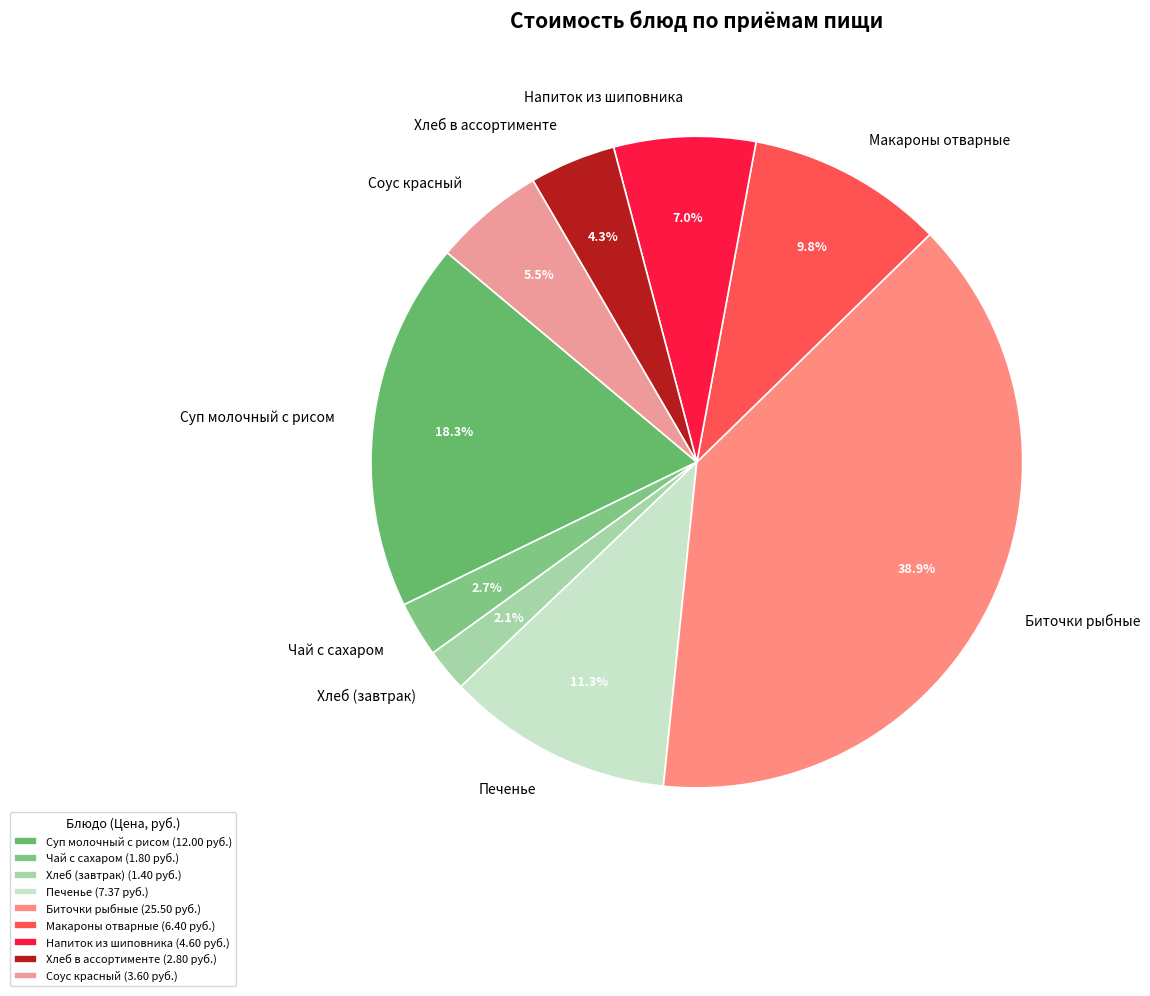

Rank the categories by value from lowest to highest.

Хлеб (завтрак), Чай с сахаром, Хлеб в ассортименте, Соус красный, Напиток из шиповника, Макароны отварные, Печенье, Суп молочный с рисом, Биточки рыбные